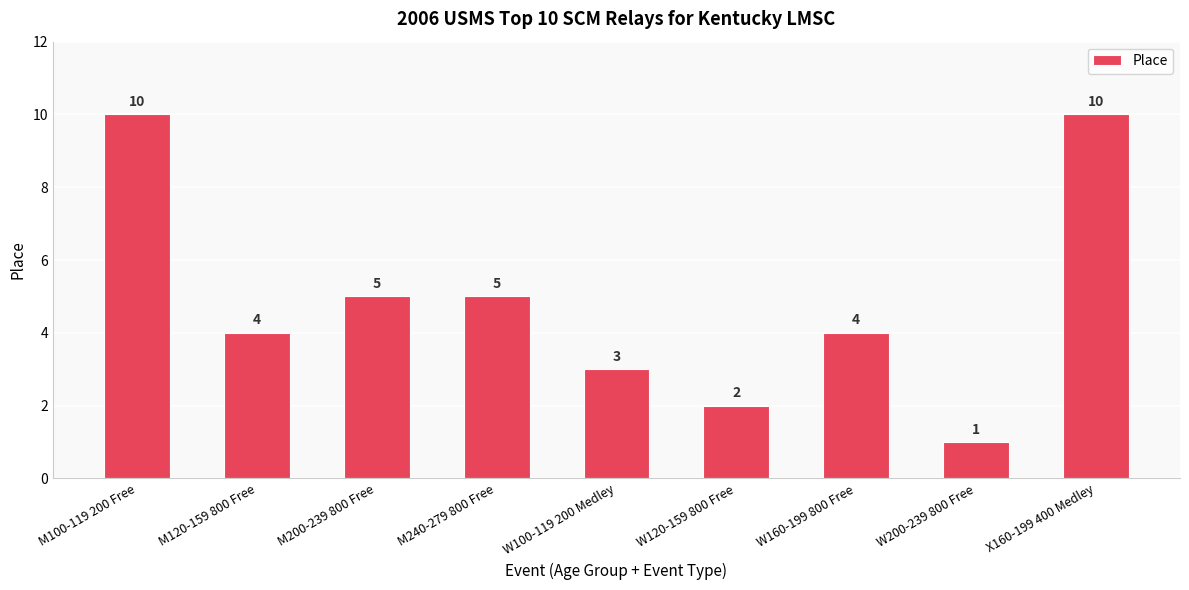

What is the label of the 1st bar from the right?

X160-199 400 Medley